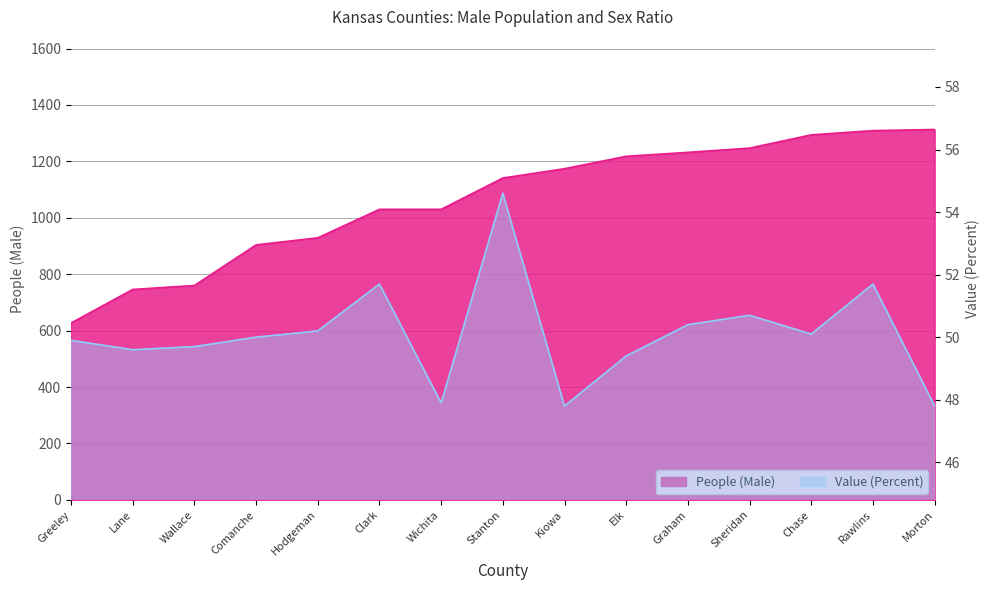

At Greeley, list the series in order from largest to smallest.

People (Male), Value (Percent)